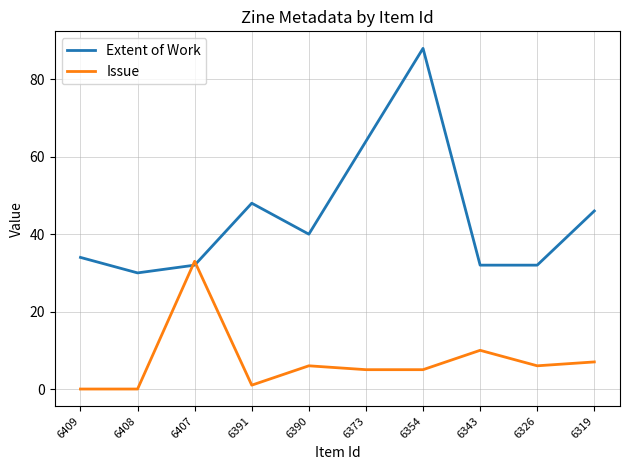

Which series has the widest spread of values?

Extent of Work